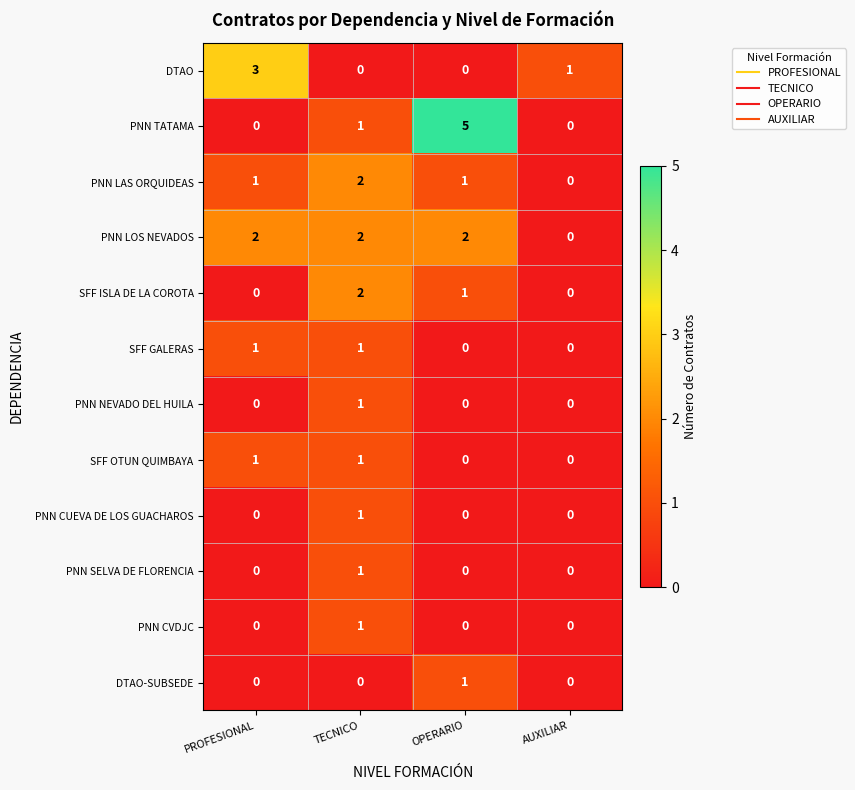

Between PROFESIONAL and TECNICO, which series saw the biggest shift?

DTAO